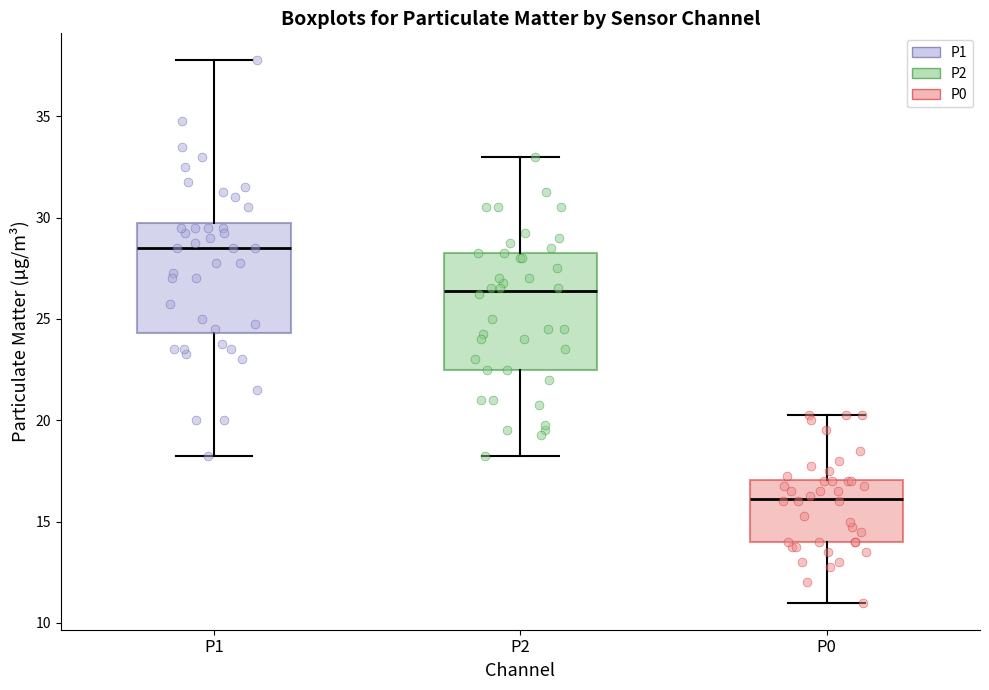

Where does the median line of the box for P2 sit on the y-axis? The values are not printed on the chart, so give them approximately, as read against the axis.

26.5